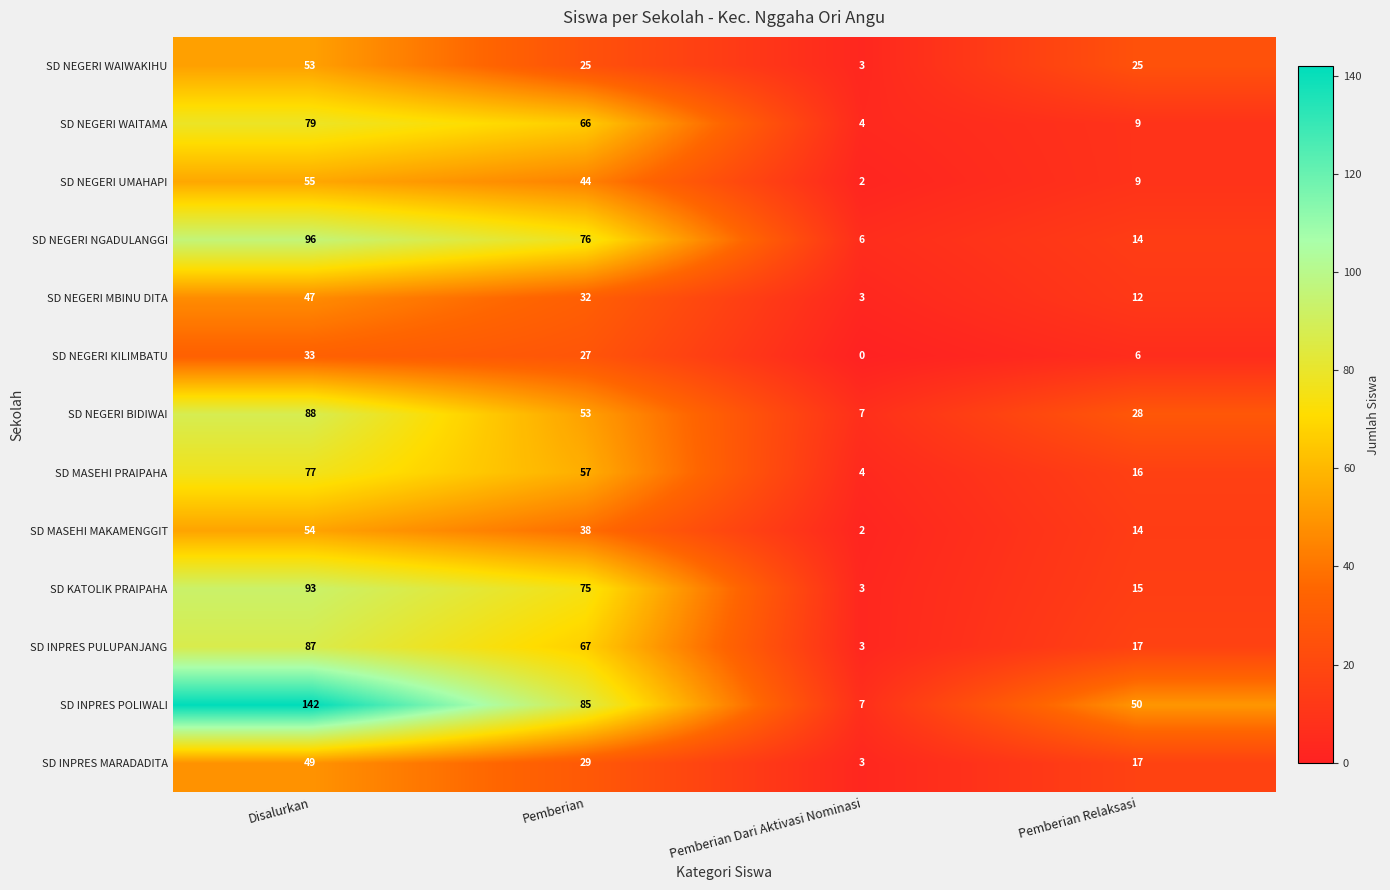

Between Pemberian and Pemberian Relaksasi, which series saw the biggest shift?

SD NEGERI NGADULANGGI